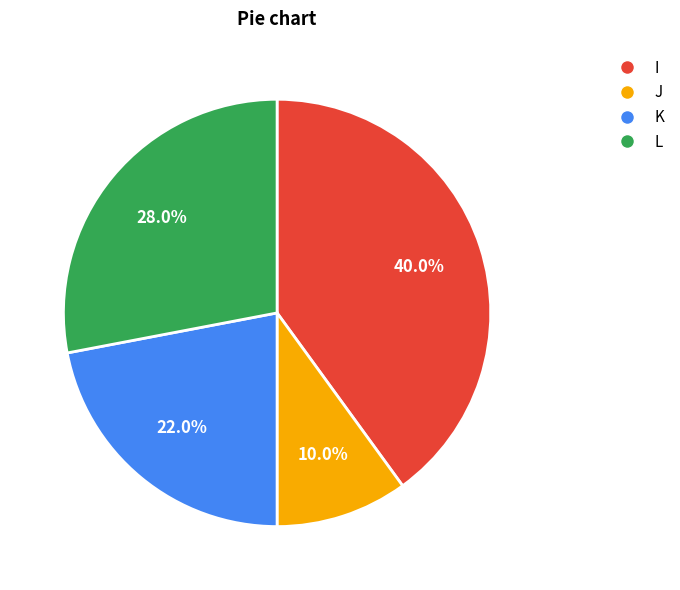

Is I the majority of the pie?

No